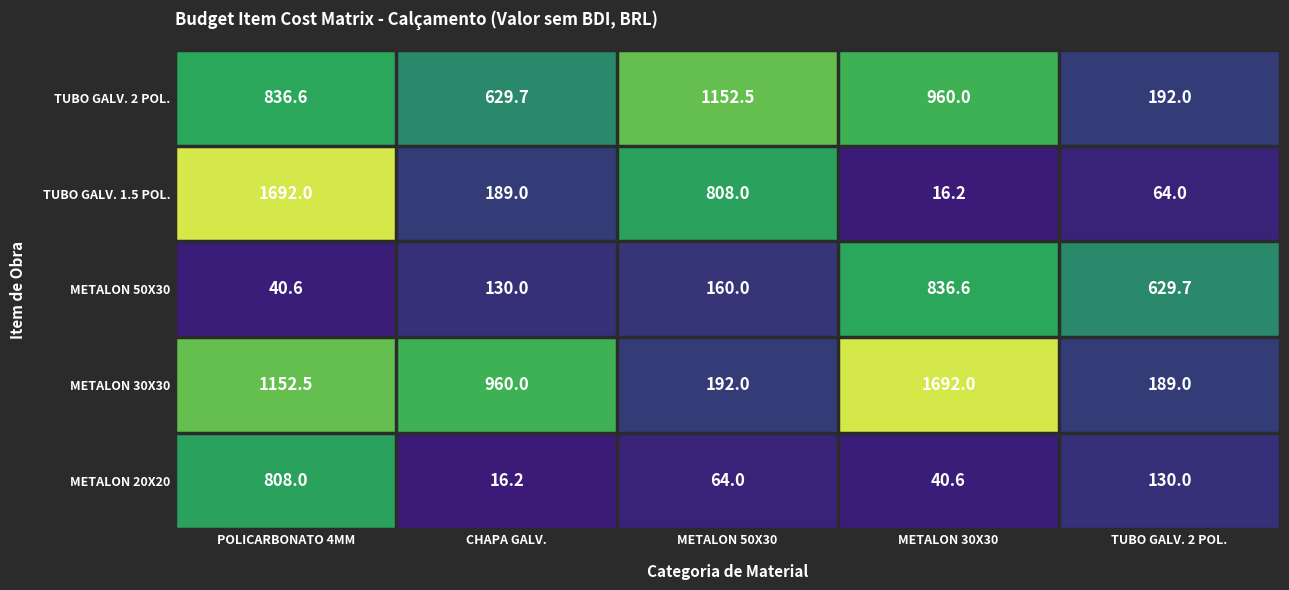

At which category is the sum across all series the highest?

POLICARBONATO 4MM